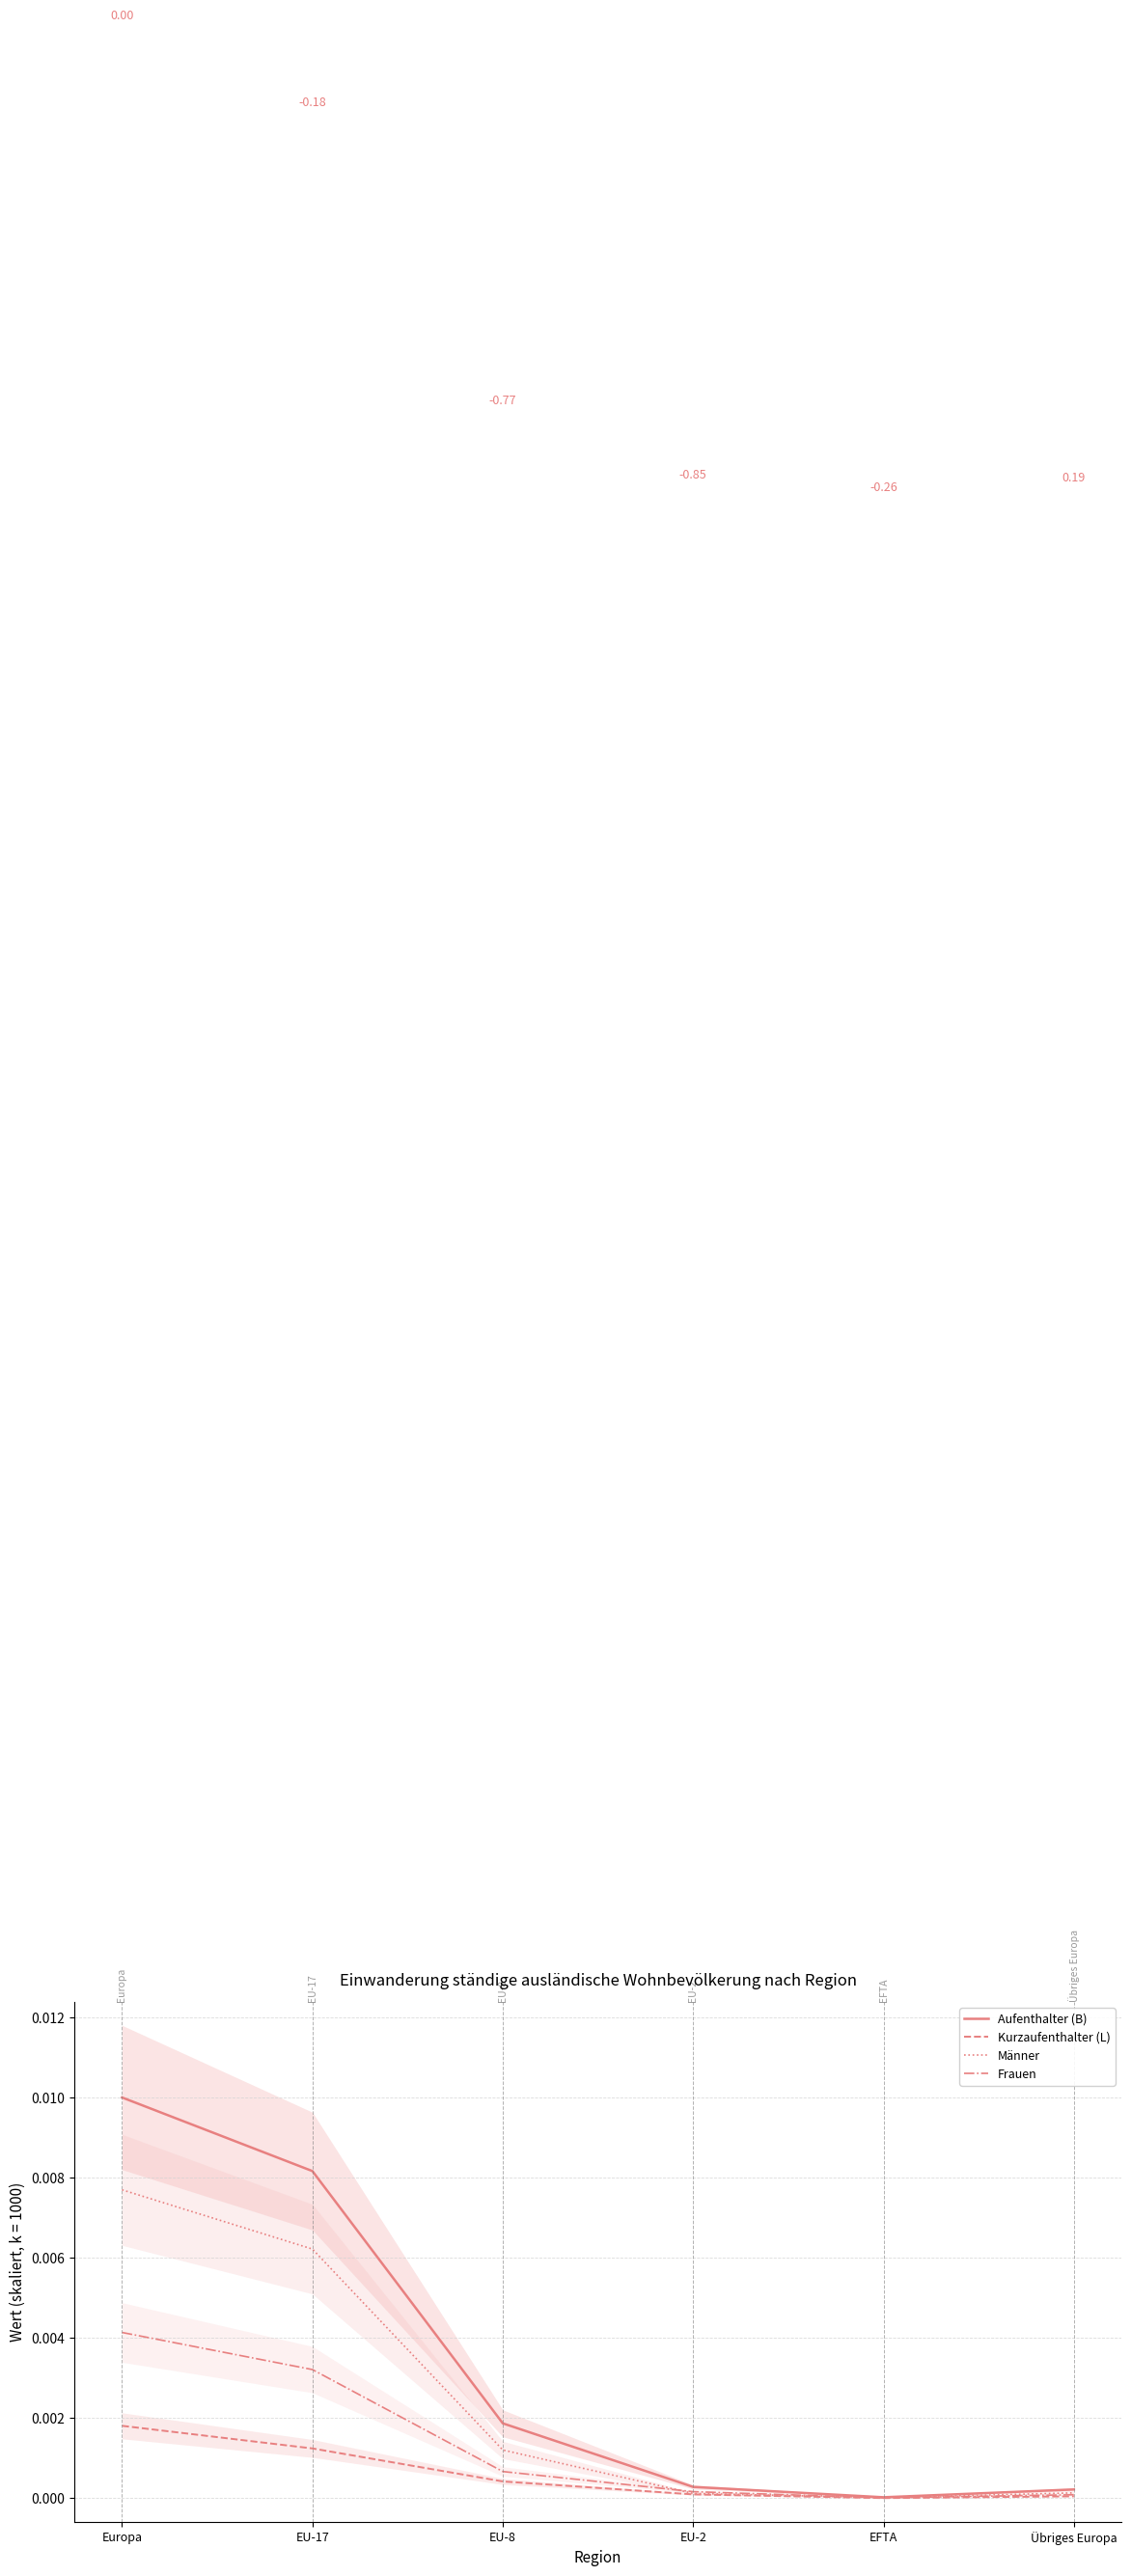

How many lines are shown in the chart?

4